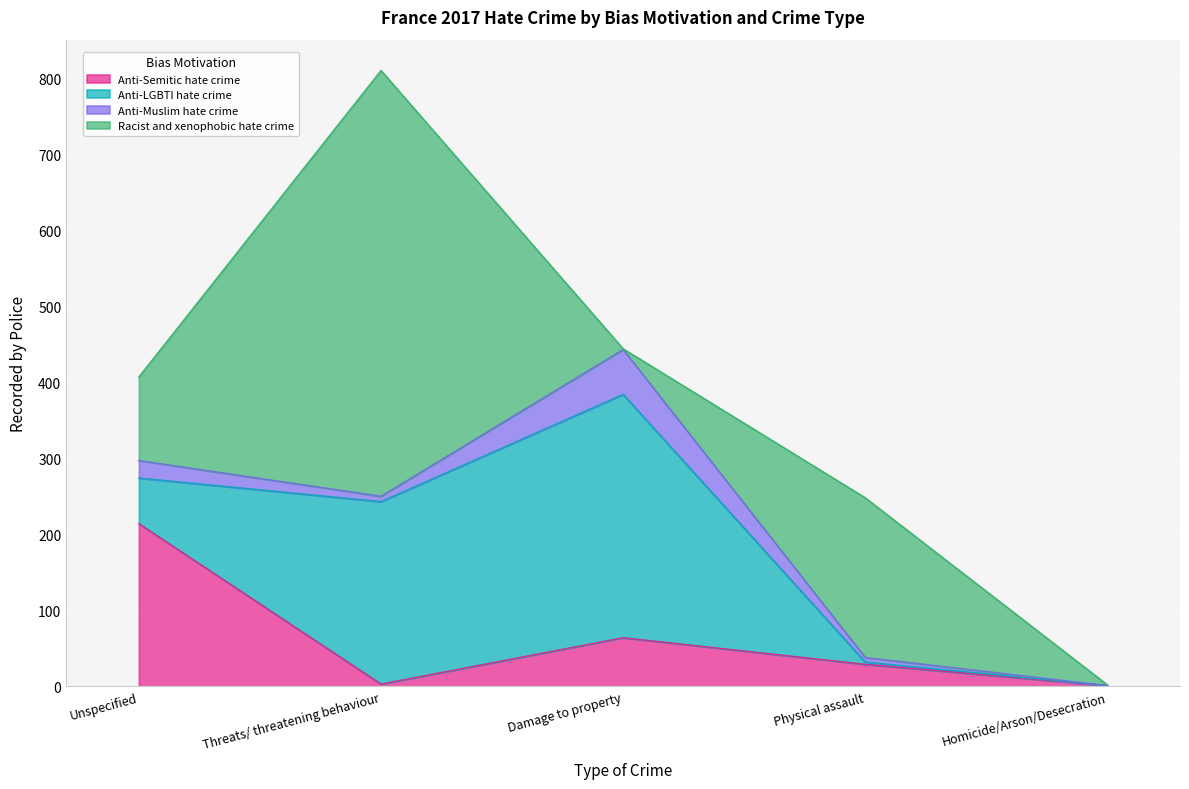

List the series in order of their peak value, lowest first.

Anti-Muslim hate crime, Anti-Semitic hate crime, Anti-LGBTI hate crime, Racist and xenophobic hate crime